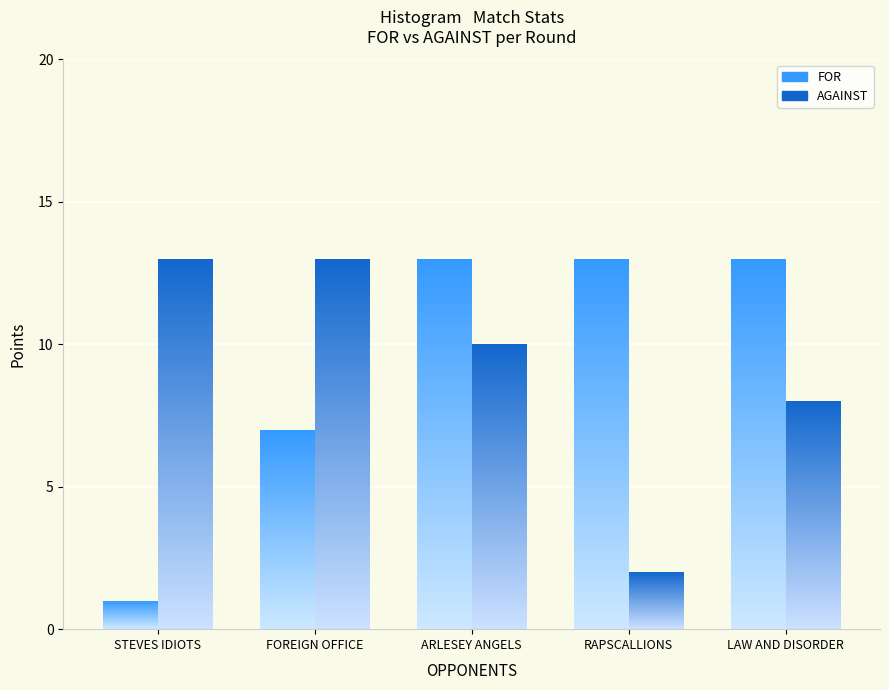

What is the difference between the maximum and minimum values in the FOR series?

12